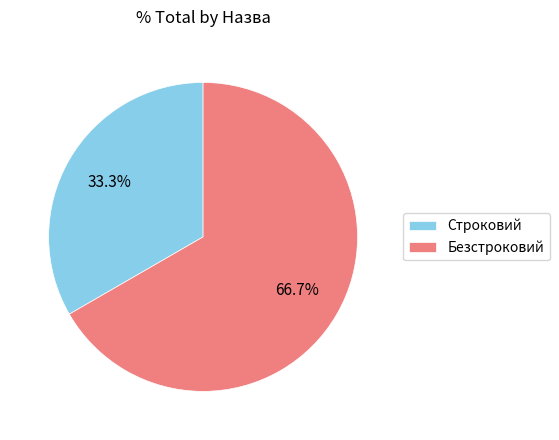

How many segments does this pie chart have?

2